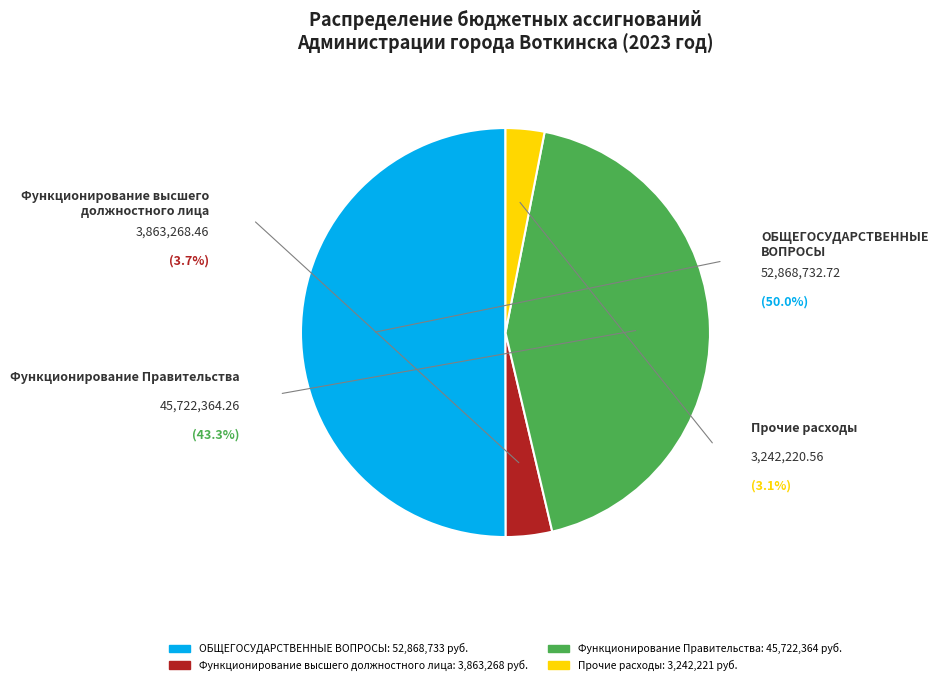

To the nearest percent, what is the combined percentage of Прочие расходы and Функционирование высшего должностного лица?

7%